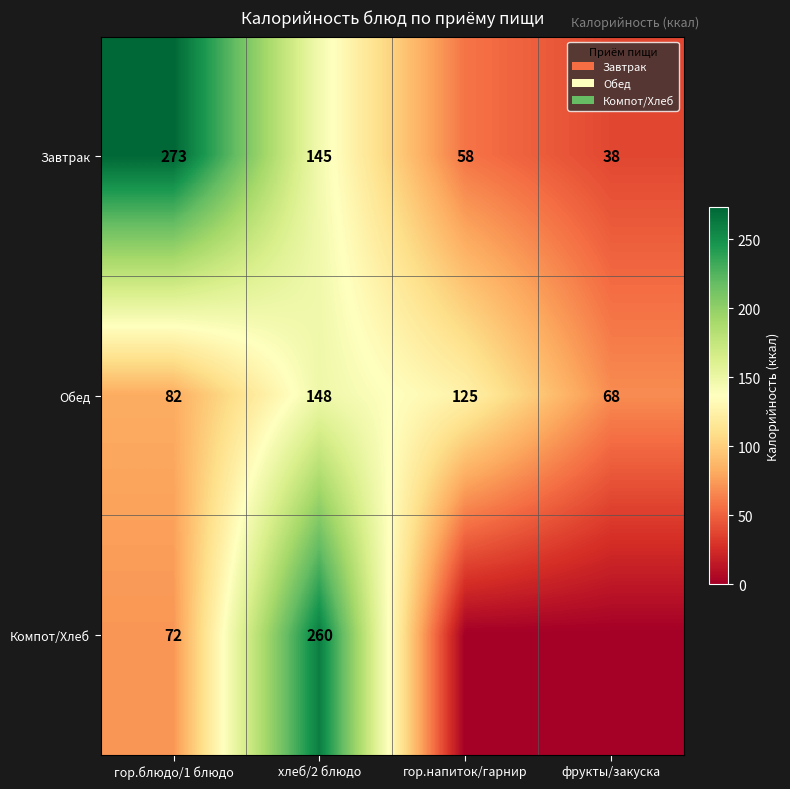

Rank the categories by Завтрак value from lowest to highest.

фрукты/закуска, гор.напиток/гарнир, хлеб/2 блюдо, гор.блюдо/1 блюдо